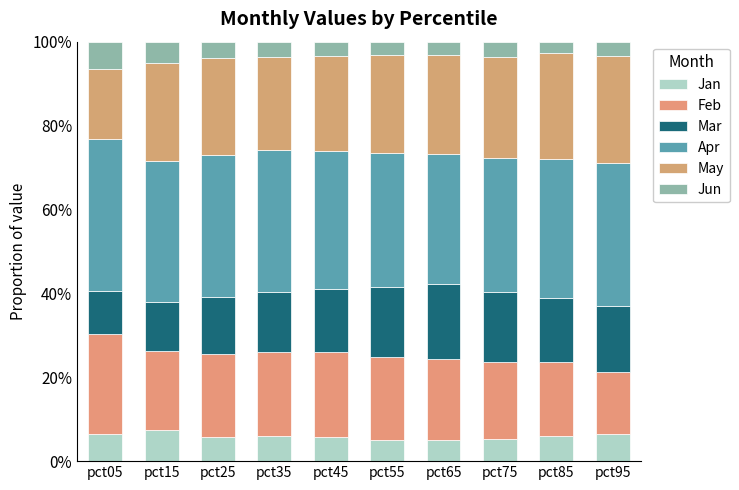

Rank the series at pct95 from lowest to highest value.

Jun, Jan, Feb, Mar, May, Apr